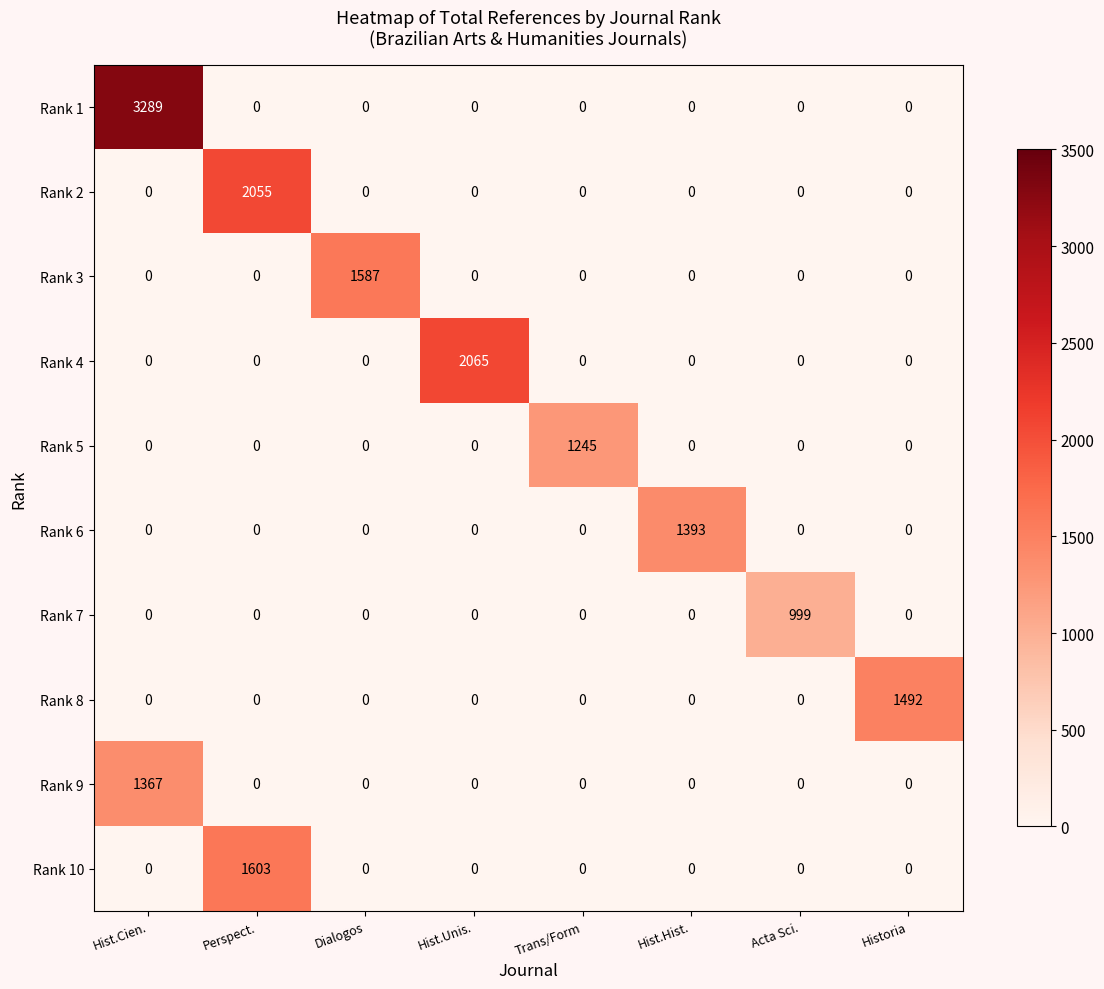

The Rank 5 series shows 696 at Hist.Cien.. True or false?

False